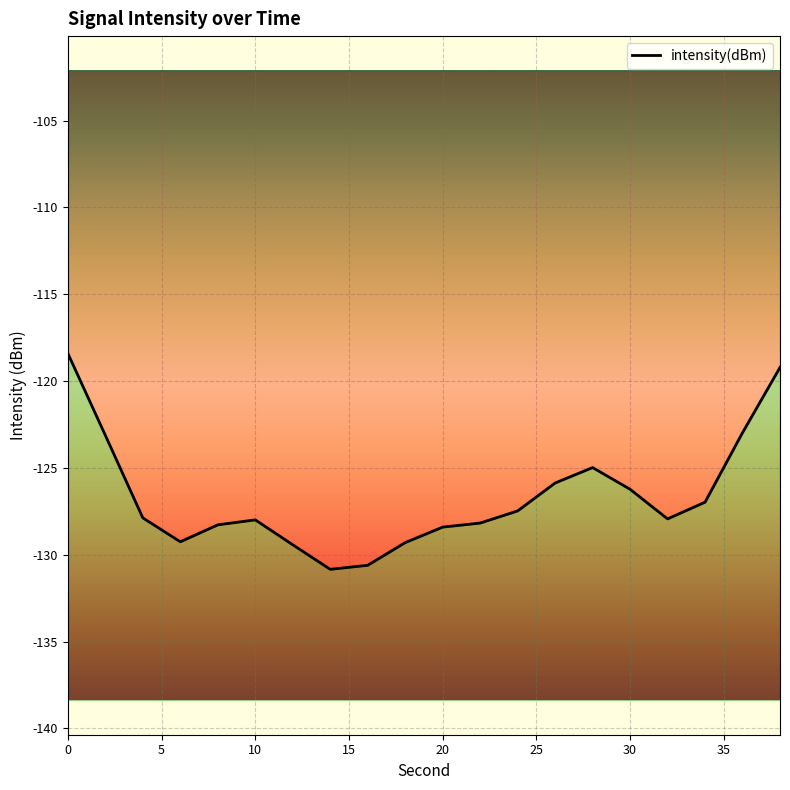

The value at 10 is -85.6. True or false?

False